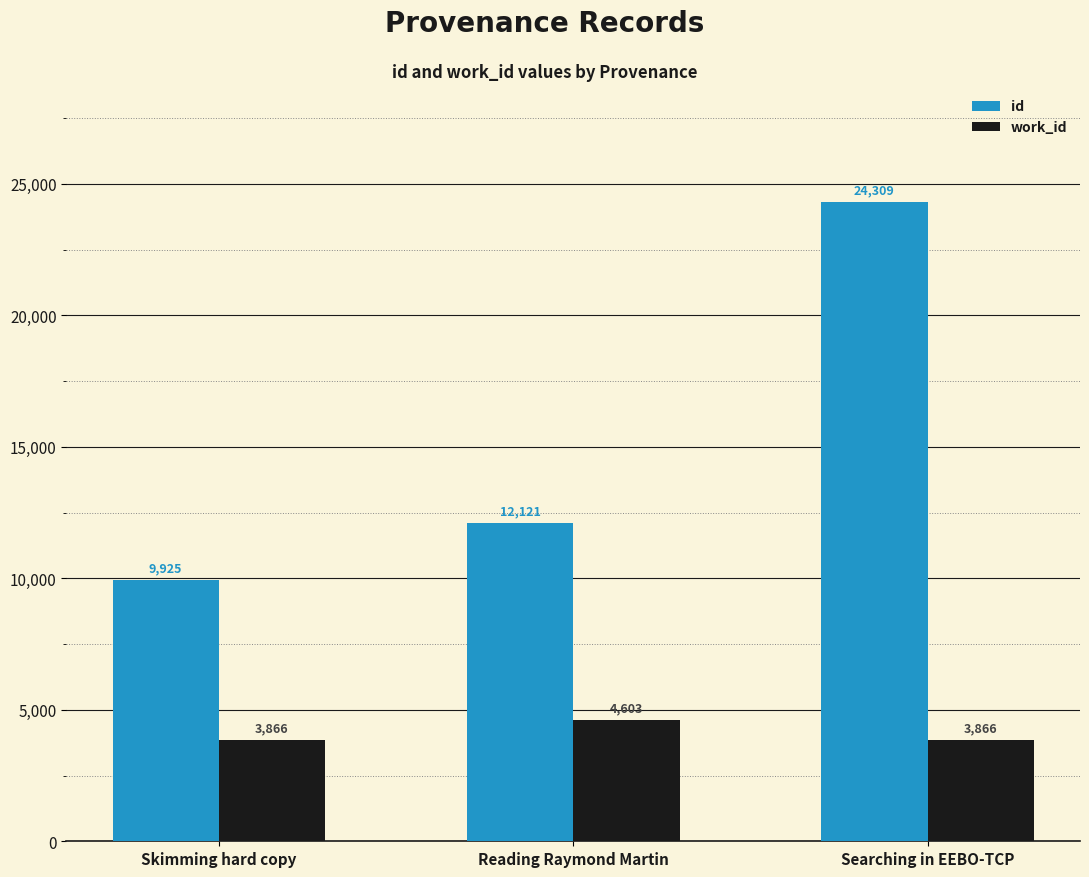

How many data points in work_id are above 3866?

1